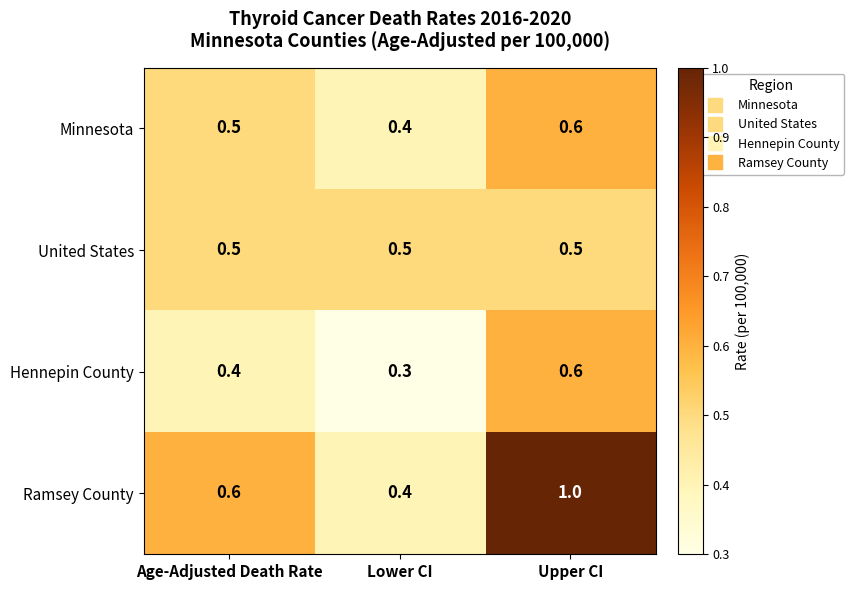

What is the average value of the Ramsey County series?

0.7